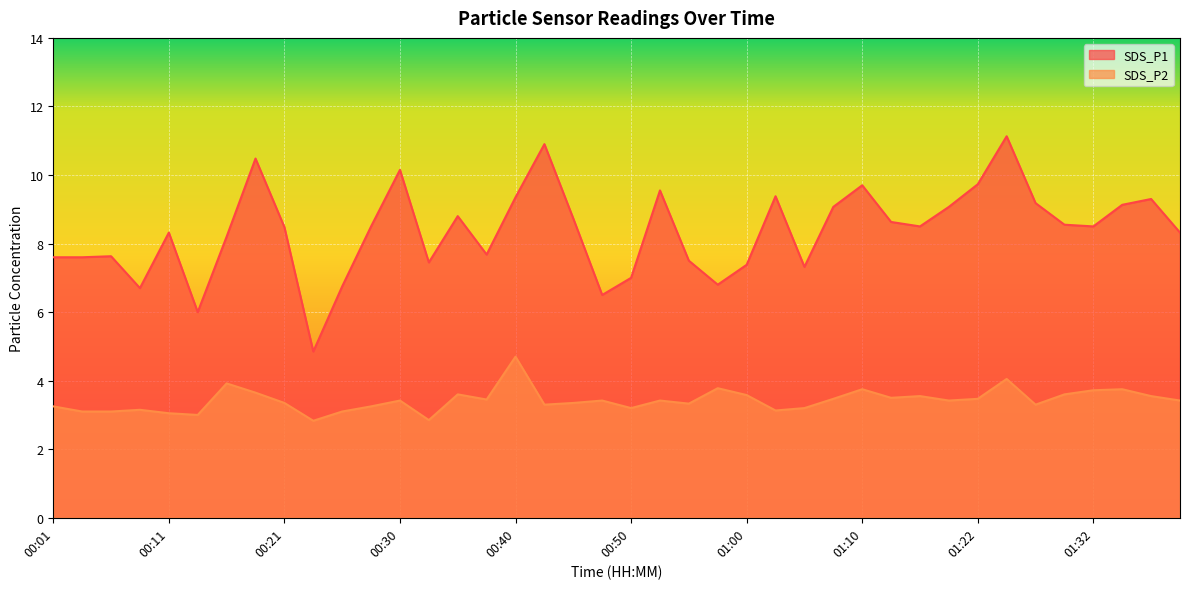

In SDS_P2, how many points are higher than both neighbors (excluding endpoints)?

12